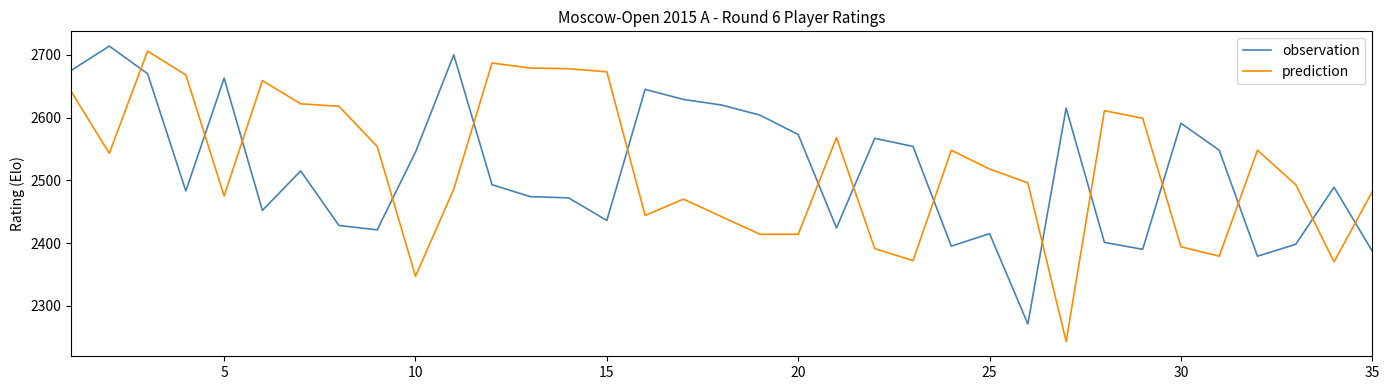

Which series has the widest spread of values?

prediction